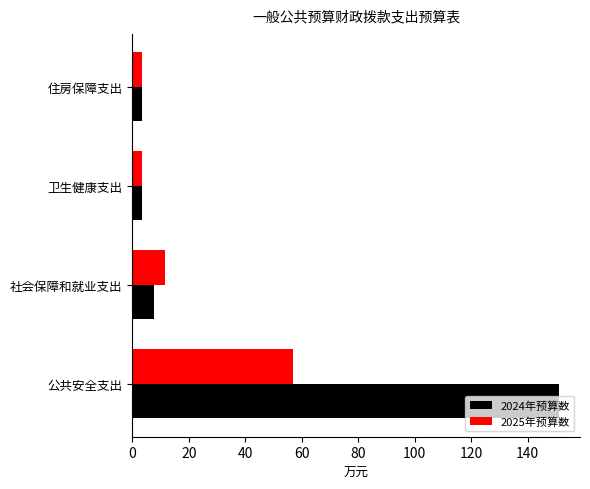

Which series has the widest spread of values?

2024年预算数